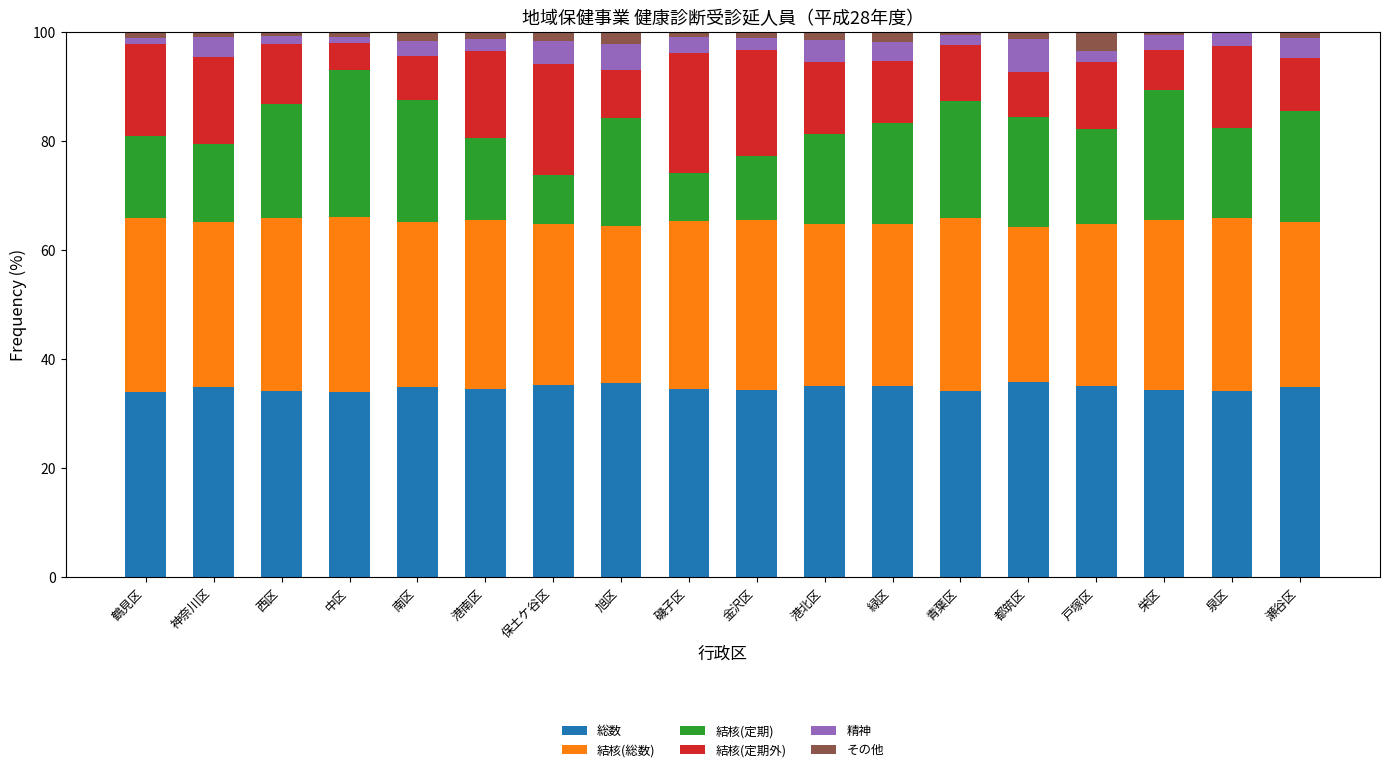

The value of 総数 at 保土ケ谷区 is 55.0. True or false?

False